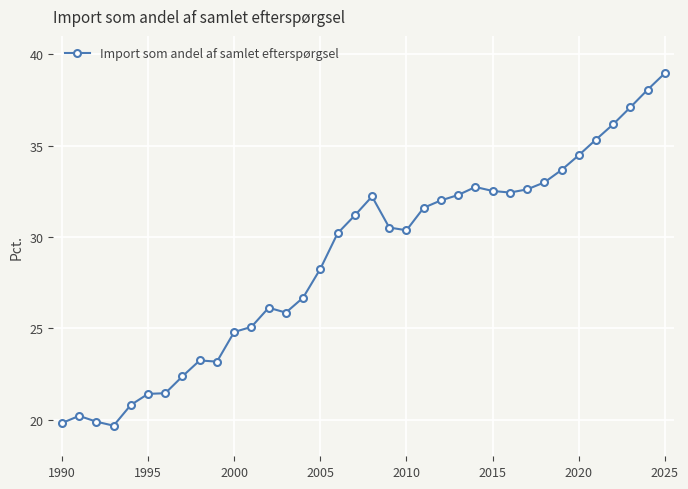

True or false: the data has more than 0 interior local peaks.

True